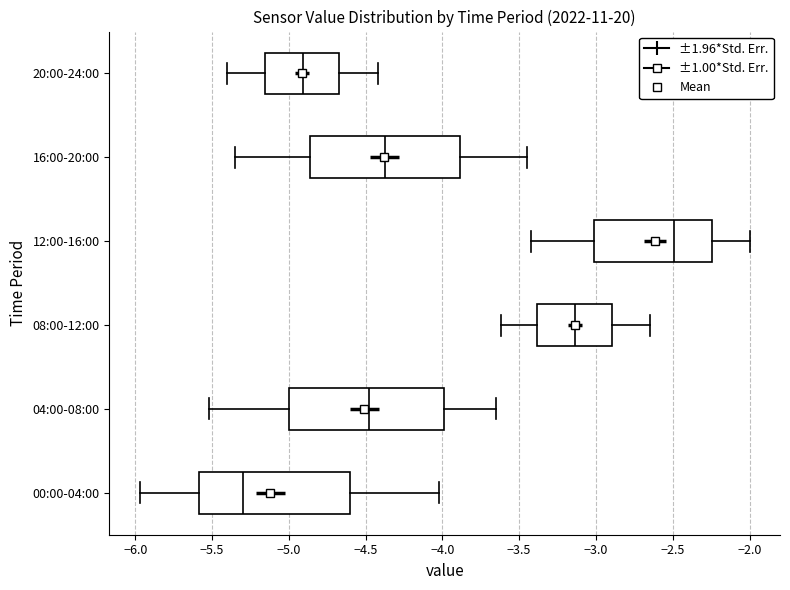

Which box's median line is the furthest to the left?

00:00-04:00